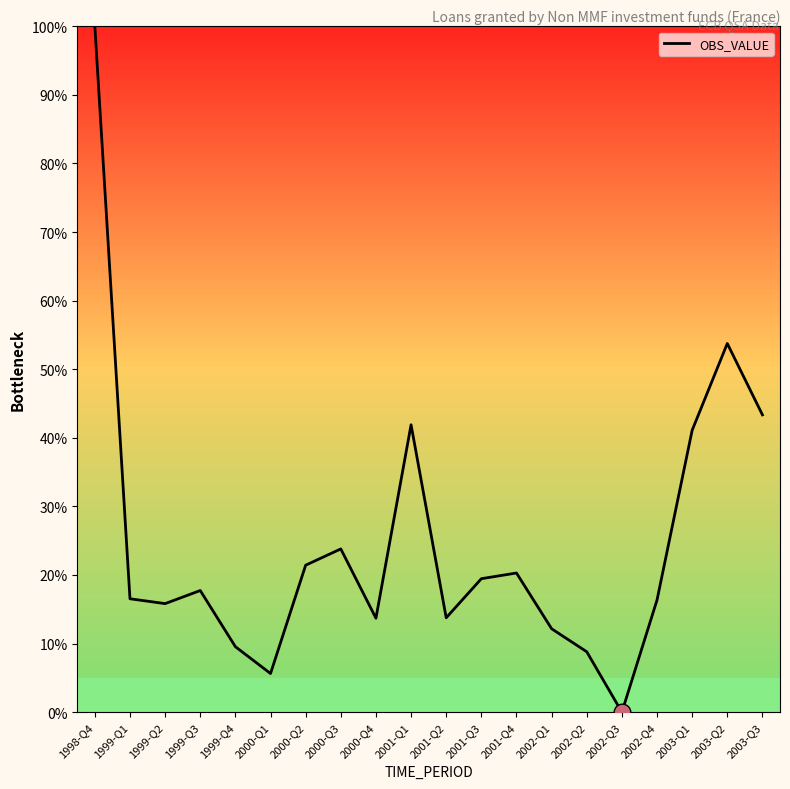

What is the approximate value at 2000-Q4?

13.7